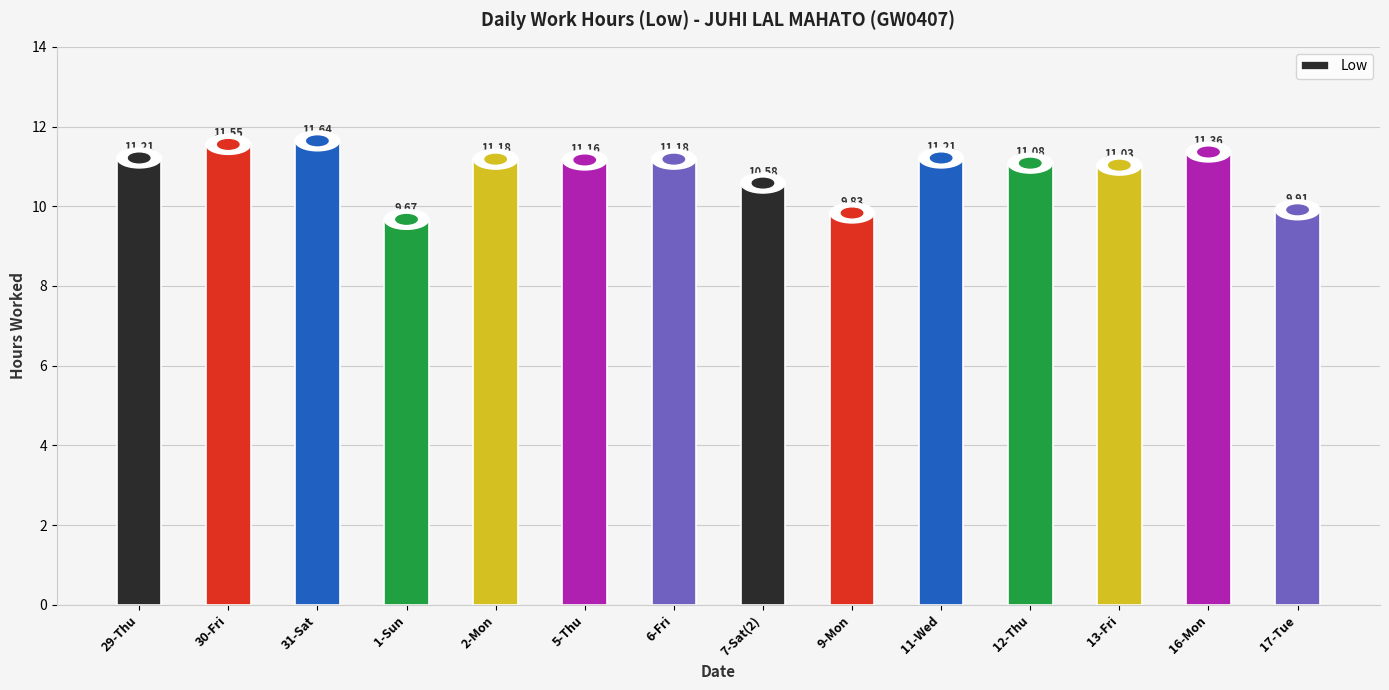

Count the number of values greater than 11.

10